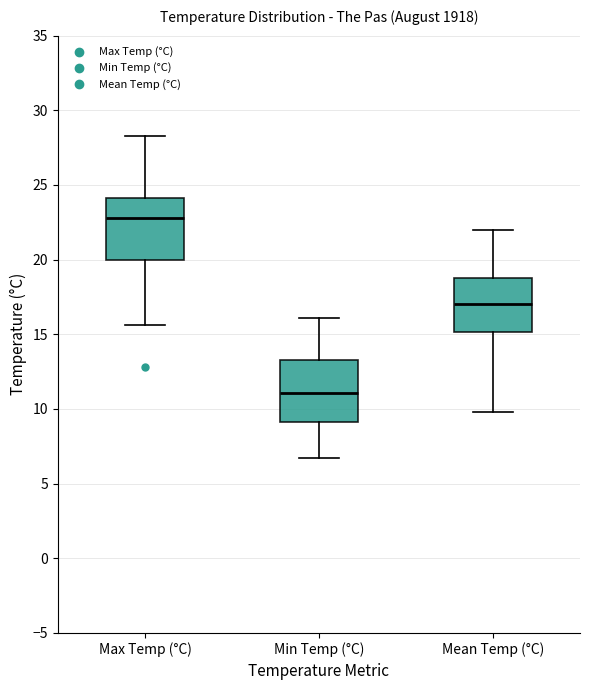

Reading left to right, read every box against the y-axis: the position of its median line, the range the box covers, and the ends of its whiskers. The values are not printed on the chart, so give them approximately, as read against the axis.

Max Temp (°C): median 23.0, box 20.0 to 24.0, whiskers 15.5 to 28.5
Min Temp (°C): median 11.0, box 9.0 to 13.5, whiskers 6.5 to 16.0
Mean Temp (°C): median 17.0, box 15.0 to 19.0, whiskers 10.0 to 22.0